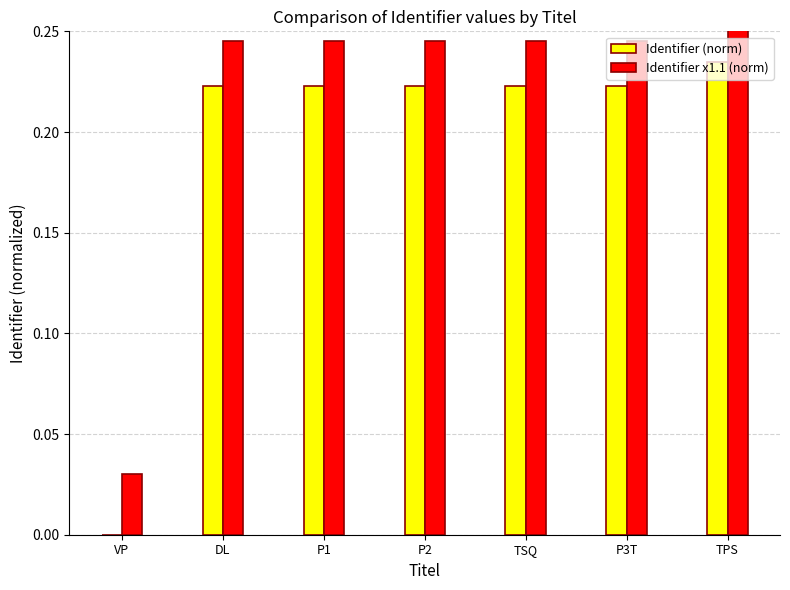

Reading right to left, transcribe all the data shown in this chart.

Identifier (norm): TPS=0.2	P3T=0.2	TSQ=0.2	P2=0.2	P1=0.2	DL=0.2	VP=0.0
Identifier x1.1 (norm): TPS=0.3	P3T=0.2	TSQ=0.2	P2=0.2	P1=0.2	DL=0.2	VP=0.0